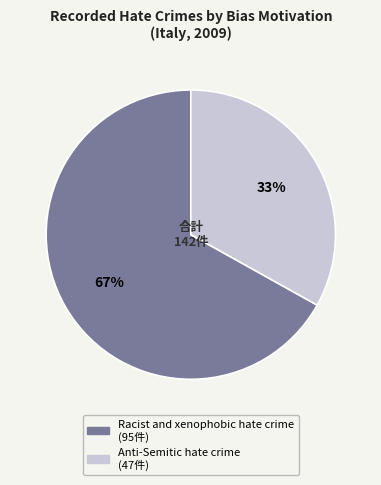

Rank the categories by value from highest to lowest.

Racist and xenophobic hate crime, Anti-Semitic hate crime